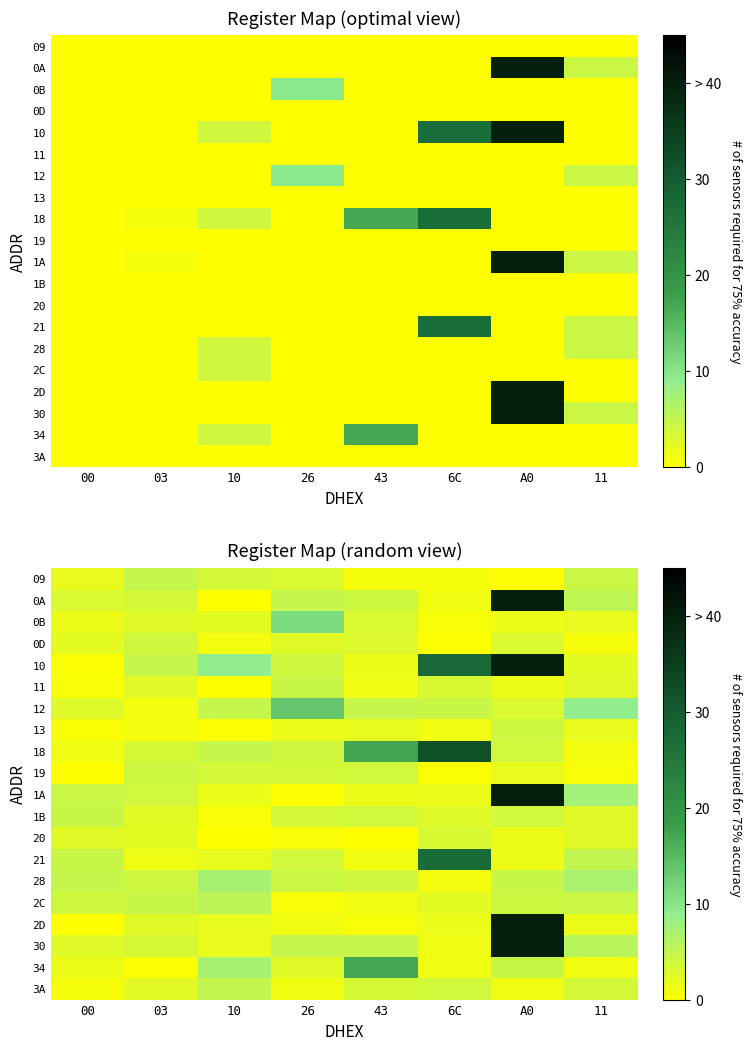

Between 6C and 43, which is larger?

43